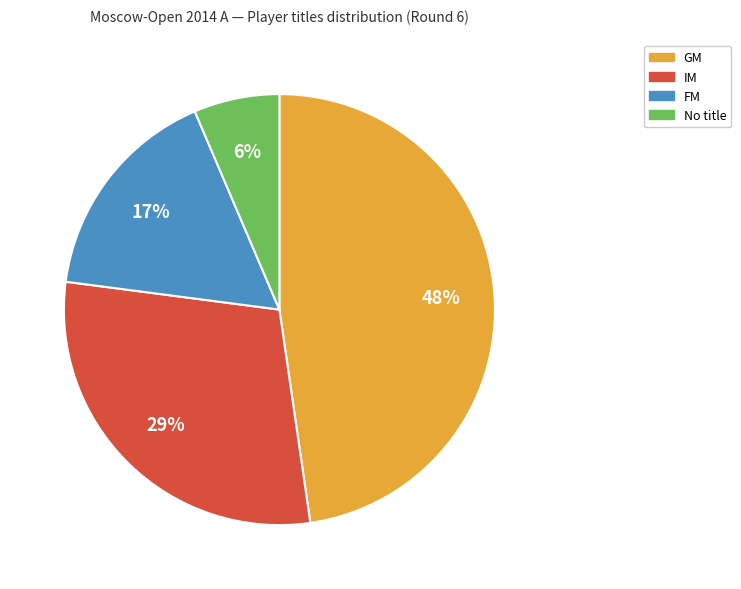

To the nearest percent, what is the average slice percentage?

25%